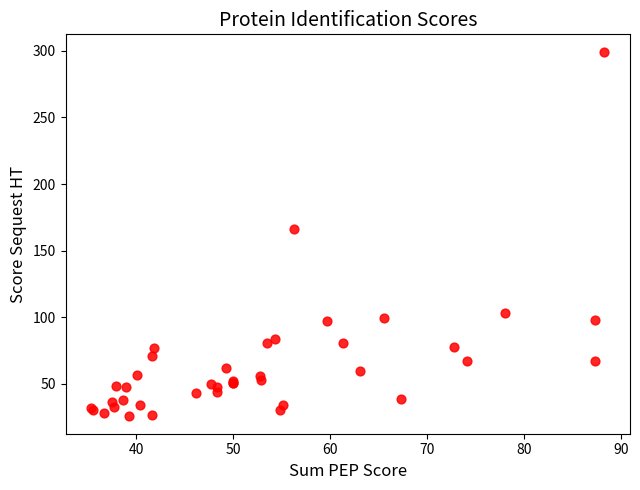

What Y value in the scatter plot is closest to 162?

166.4